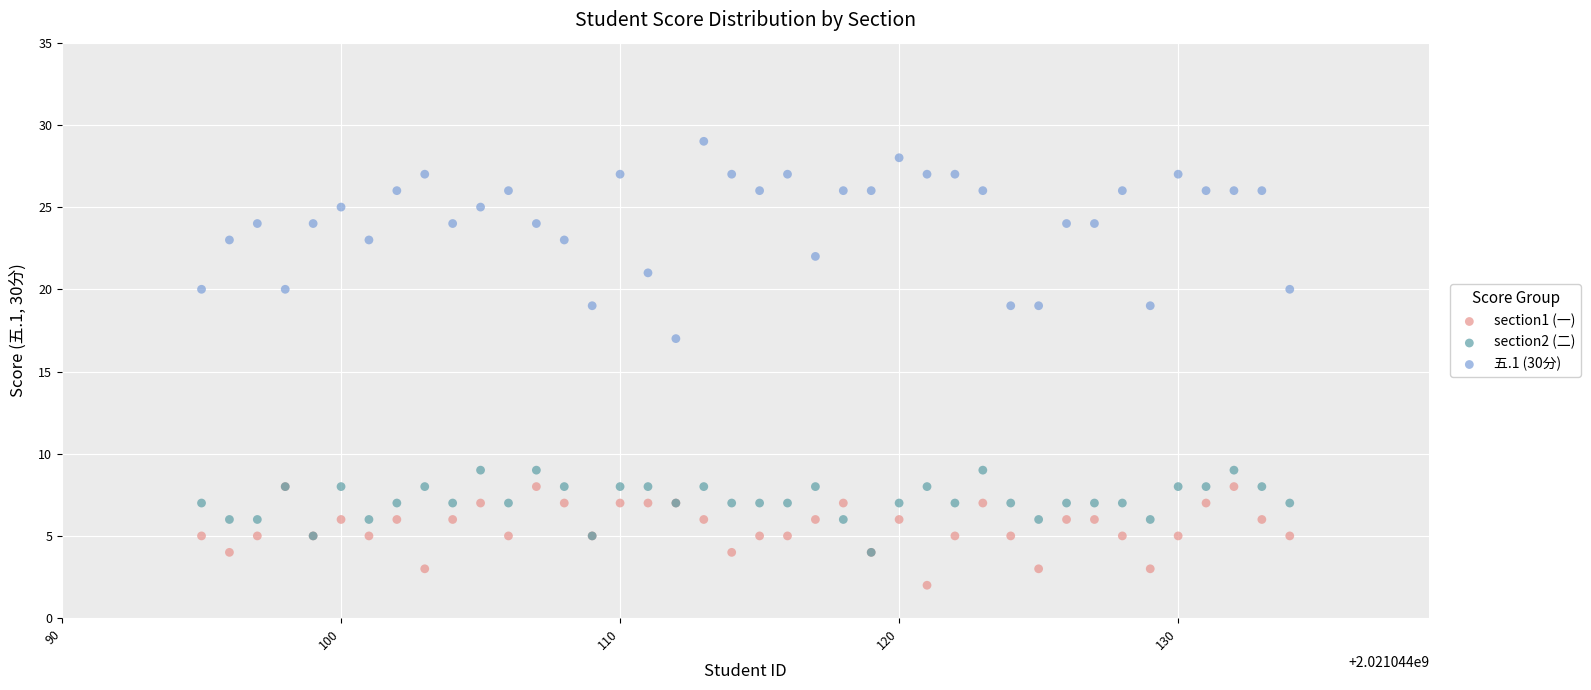

Which series contains the highest Y value?

五.1 (30分)